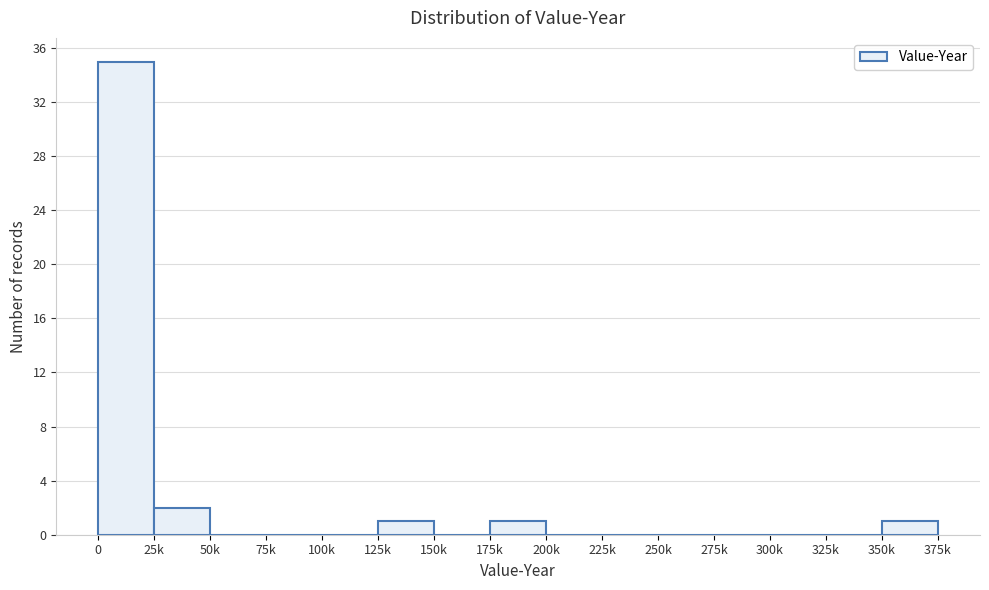

Reading left to right, list all the values displayed in this chart.

0=35	25k=2	50k=0	75k=0	100k=0	125k=1	150k=0	175k=1	200k=0	225k=0	250k=0	275k=0	300k=0	325k=0	350k=1